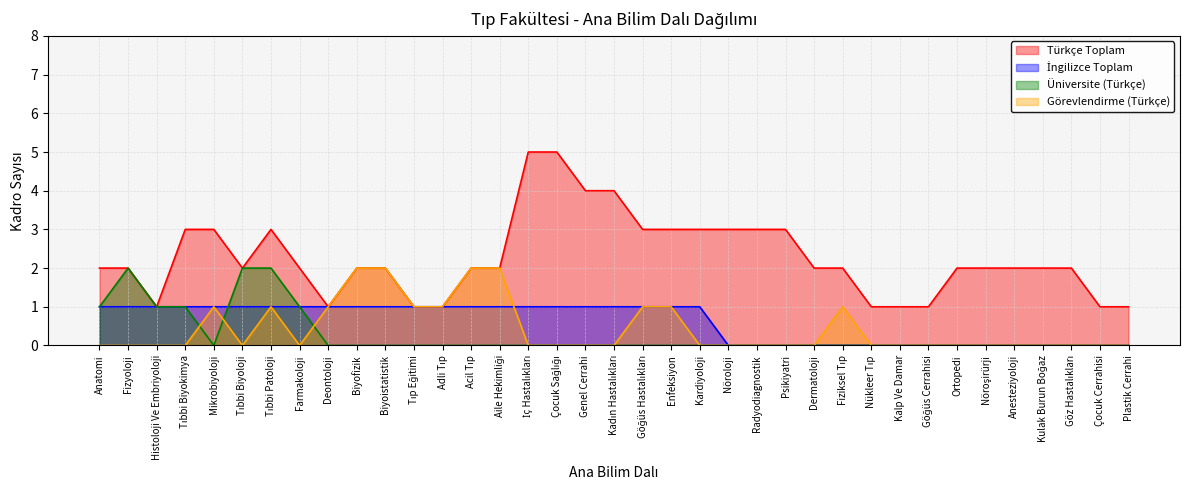

How many intersections are there between İngilizce Toplam and Görevlendirme (Türkçe)?

1